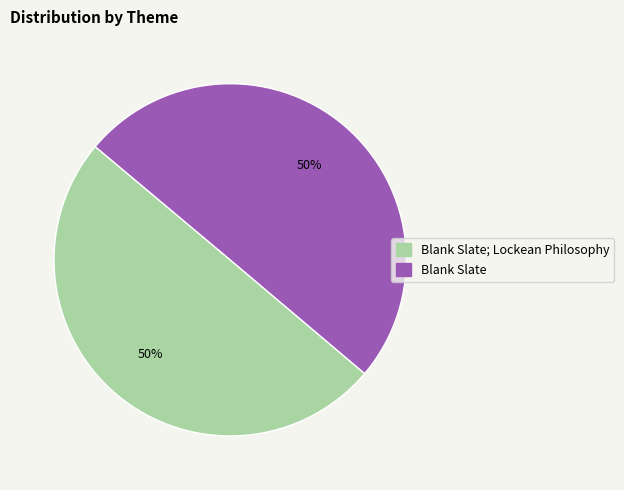

To the nearest percent, what is the average slice percentage?

50%